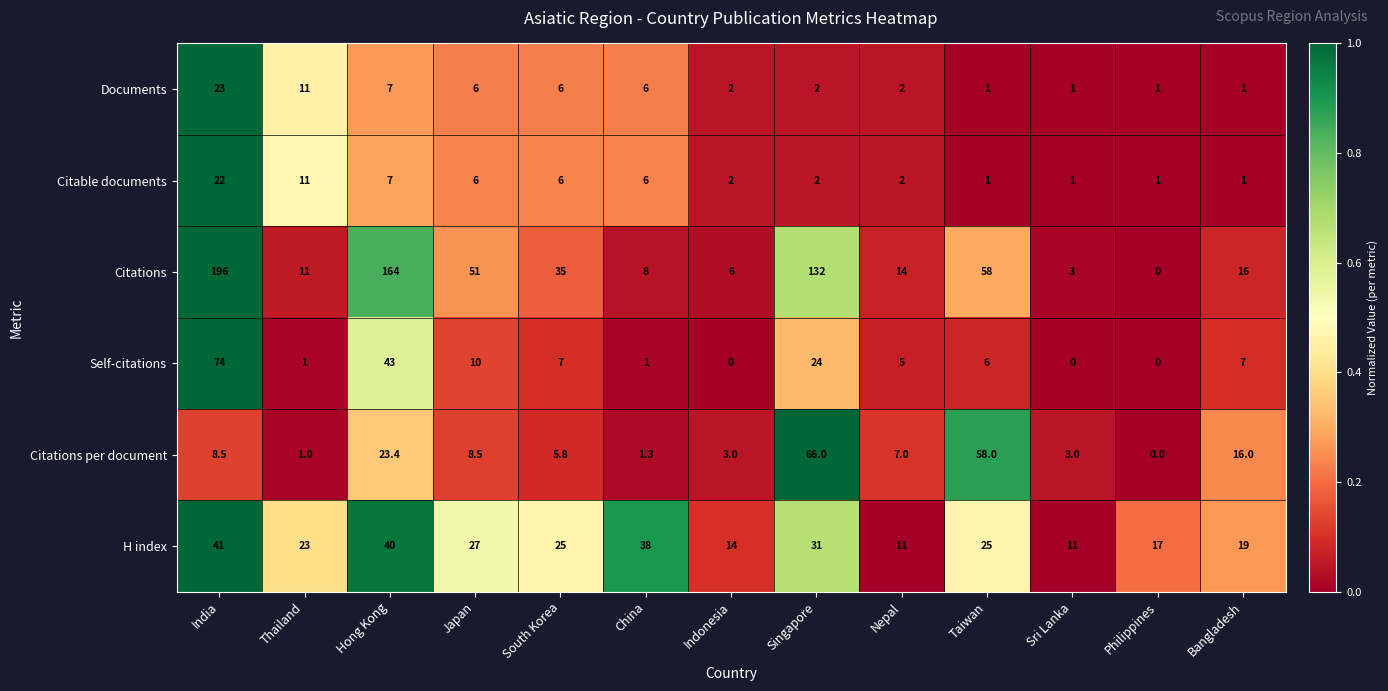

What is the difference between the maximum and minimum values in the Documents series?

22.0